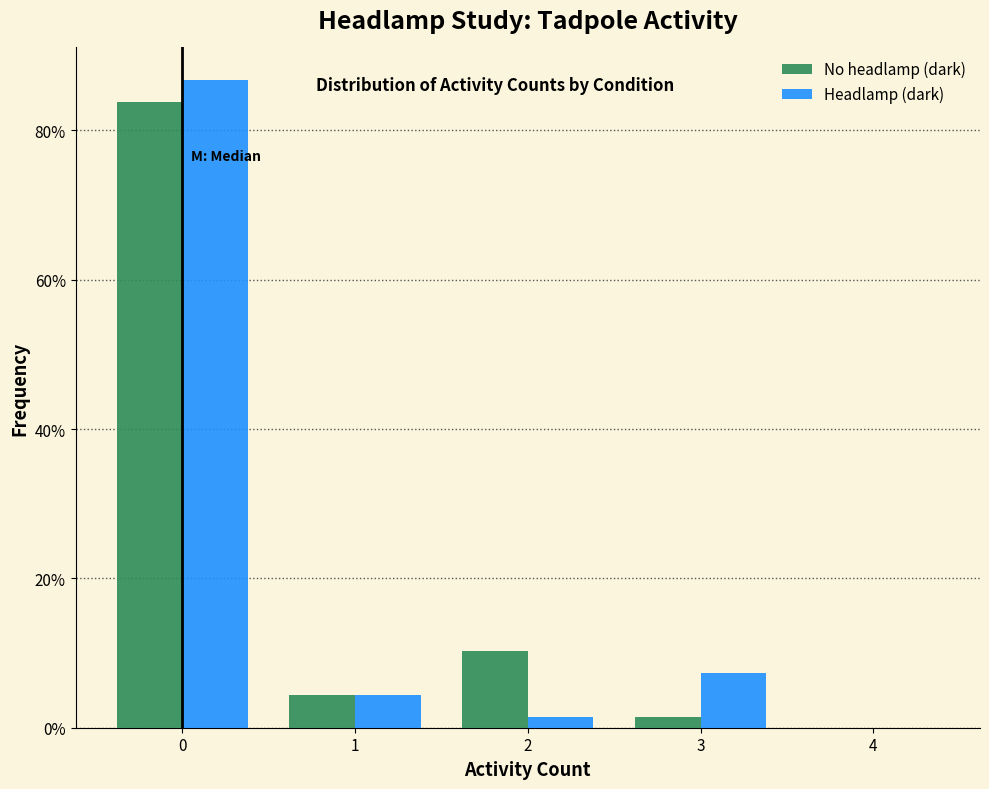

Reading left to right, list every range on the x-axis with the height of the bar of each series over it. The values are not printed on the chart, so give them approximately, as read against the axis.

-0.5 to 0.5: No headlamp (dark)=84	Headlamp (dark)=86
0.5 to 1.5: No headlamp (dark)=4	Headlamp (dark)=4
1.5 to 2.5: No headlamp (dark)=10	Headlamp (dark)=under 2
2.5 to 3.5: No headlamp (dark)=under 2	Headlamp (dark)=8
3.5 to 4.5: No headlamp (dark)=0	Headlamp (dark)=0